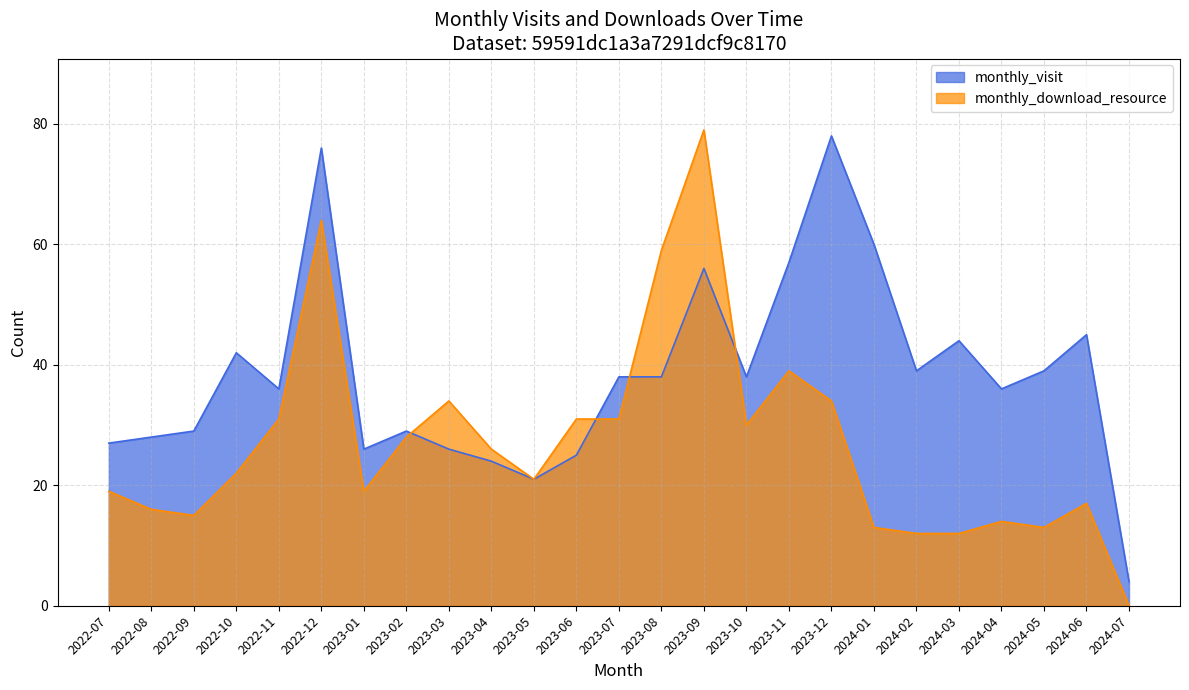

What is the sum of all monthly_visit values?

961